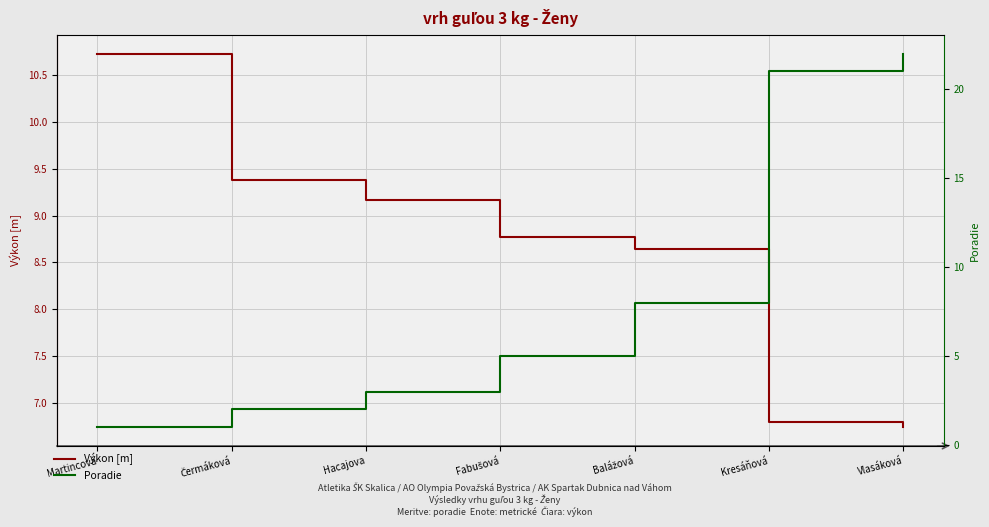

At which label does Poradie first exceed 5?

Balážová